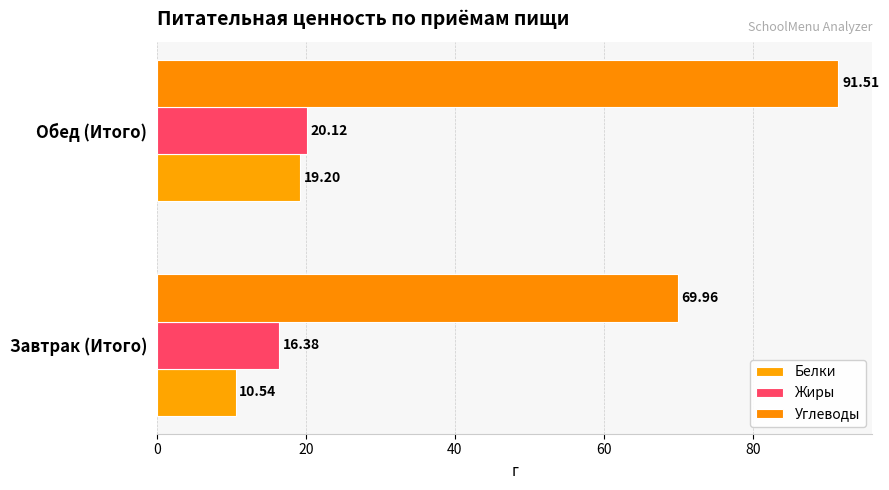

At how many categories does at least one series exceed 77?

1